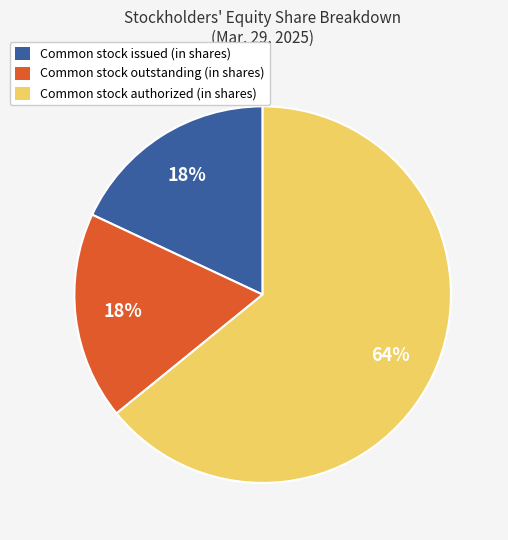

How many slices are in this pie chart?

3